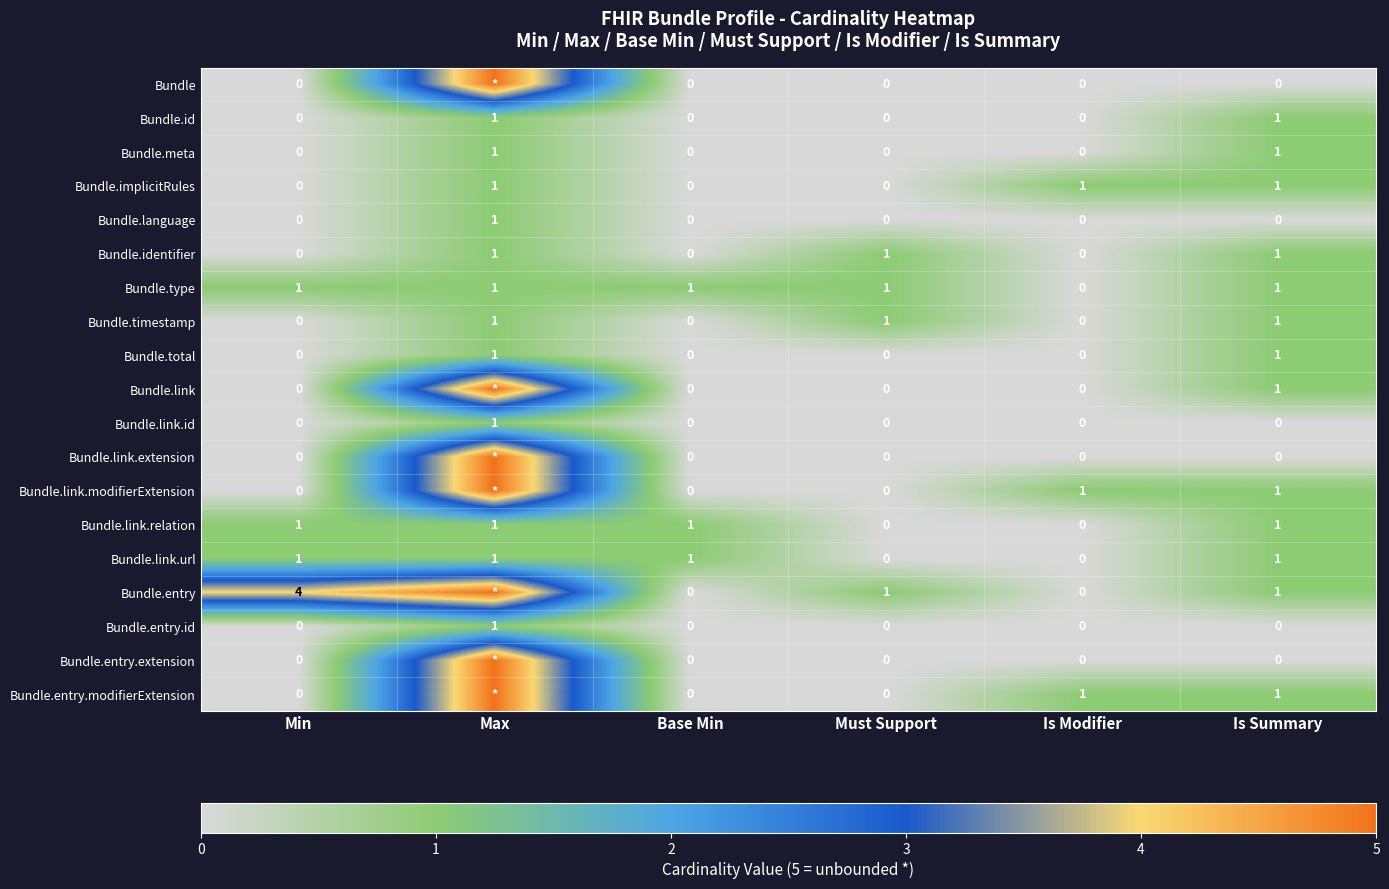

Count the Bundle.language values in the range 0 to 1.

6